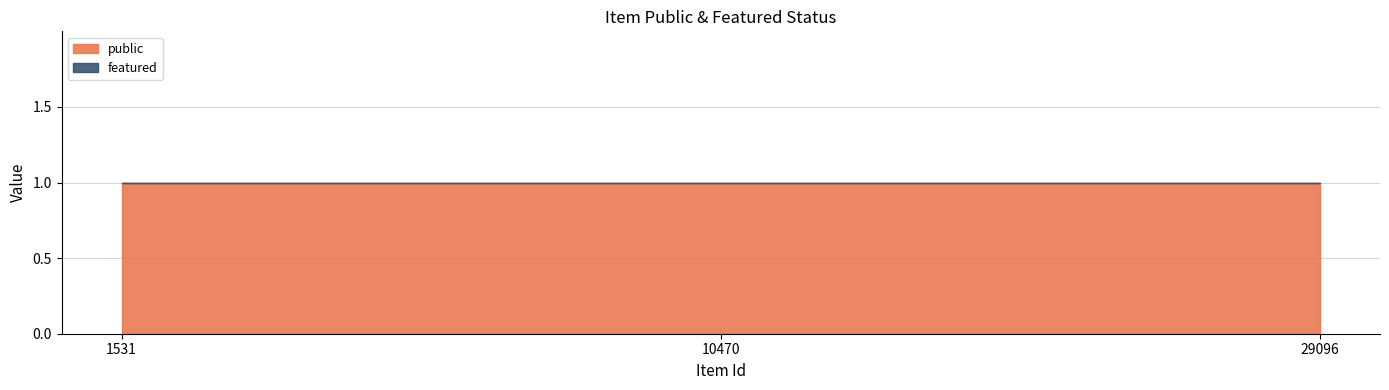

Which series has the largest total across all categories?

public